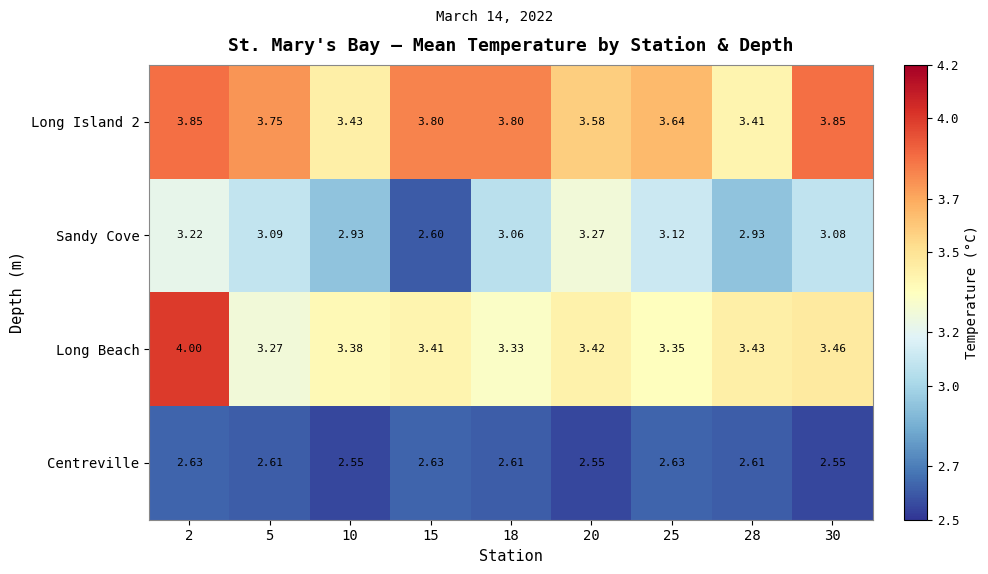

Rank the series by their average value, from highest to lowest.

Long Island 2, Long Beach, Sandy Cove, Centreville